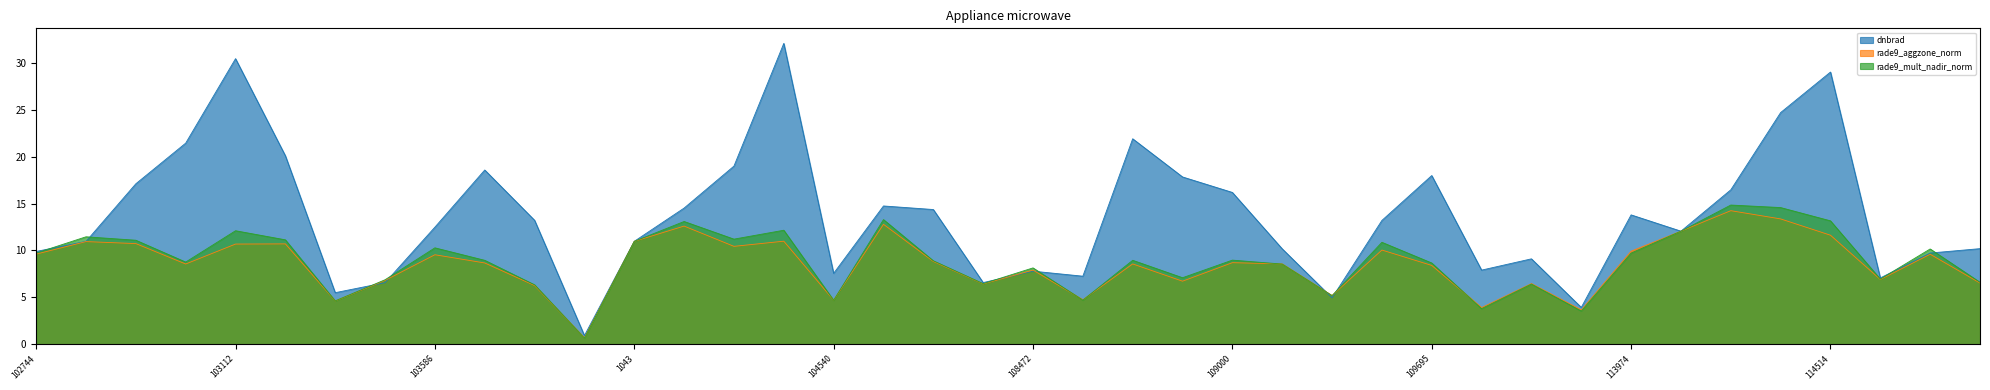

What is the greatest value displayed?

32.1